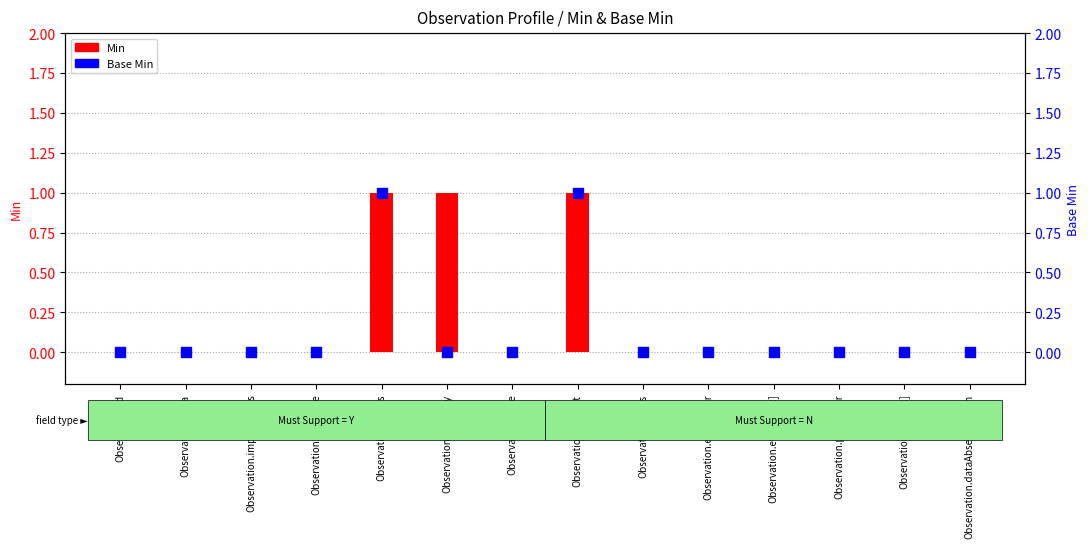

What are all the series names shown in the legend?

Min, Base Min